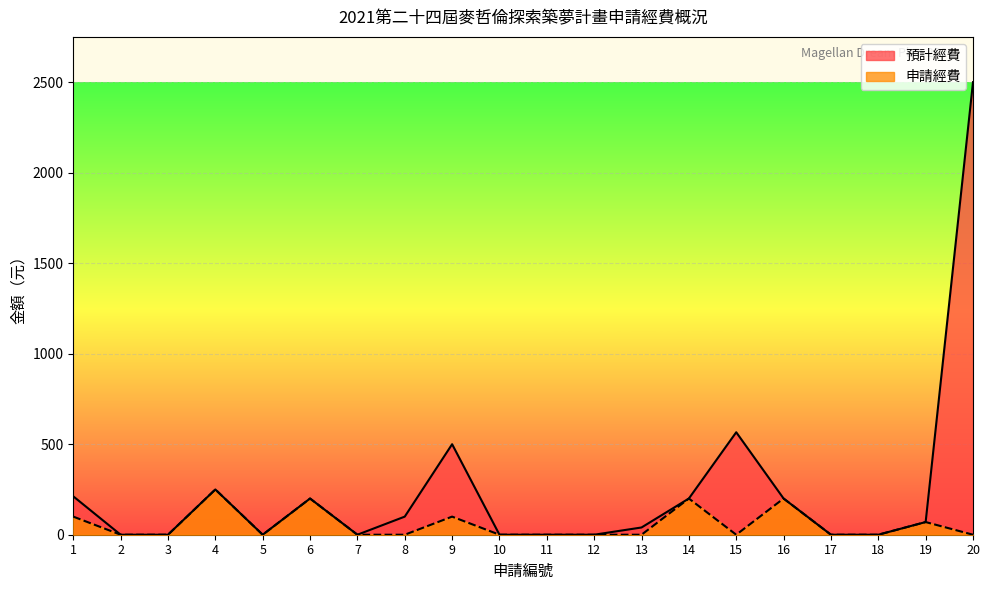

Which series has the largest total across all categories?

預計經費